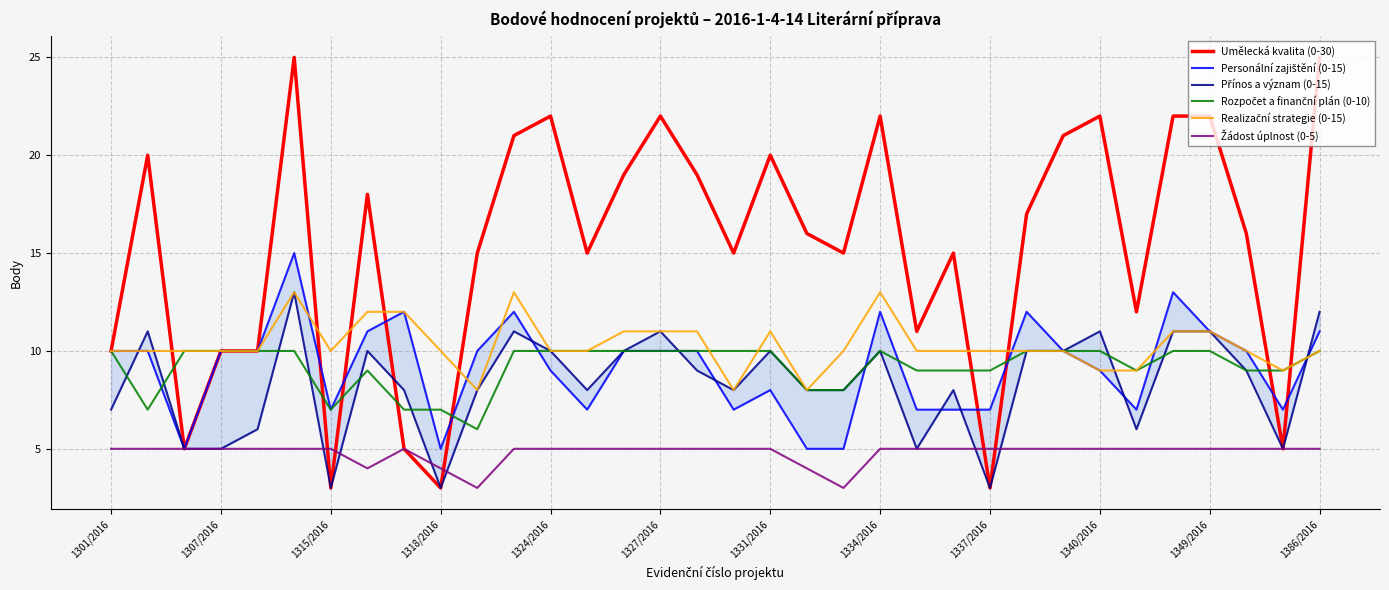

Which series ends up on top after the final intersection of Rozpočet a finanční plán (0-10) and Umělecká kvalita (0-30)?

Umělecká kvalita (0-30)